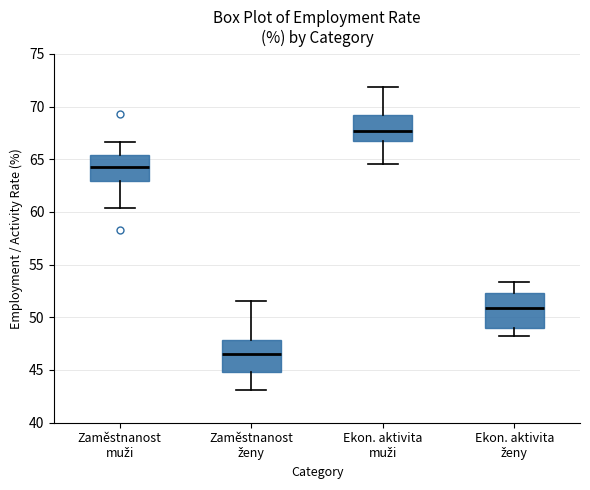

Reading left to right, read every box against the y-axis: the position of its median line, the range the box covers, and the ends of its whiskers. The values are not printed on the chart, so give them approximately, as read against the axis.

Zaměstnanost muži: median 64.5, box 63.0 to 65.5, whiskers 60.5 to 66.5
Zaměstnanost ženy: median 46.5, box 45.0 to 48.0, whiskers 43.0 to 51.5
Ekon. aktivita muži: median 67.5, box 67.0 to 69.0, whiskers 64.5 to 72.0
Ekon. aktivita ženy: median 51.0, box 49.0 to 52.5, whiskers 48.0 to 53.5